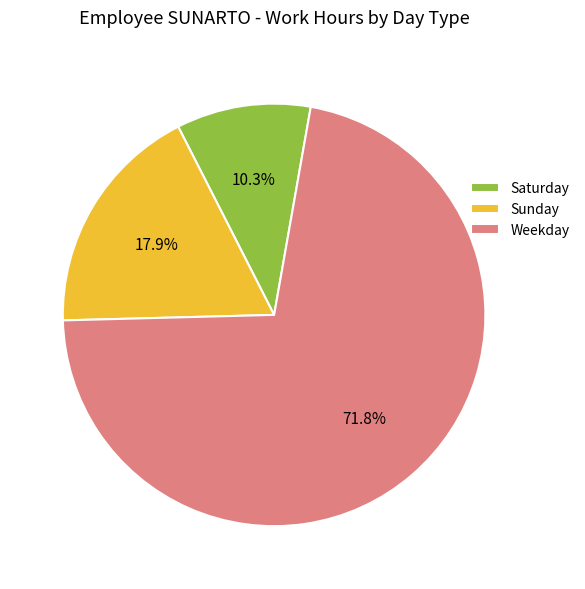

What percentage do Saturday and Weekday together represent?

82.1%